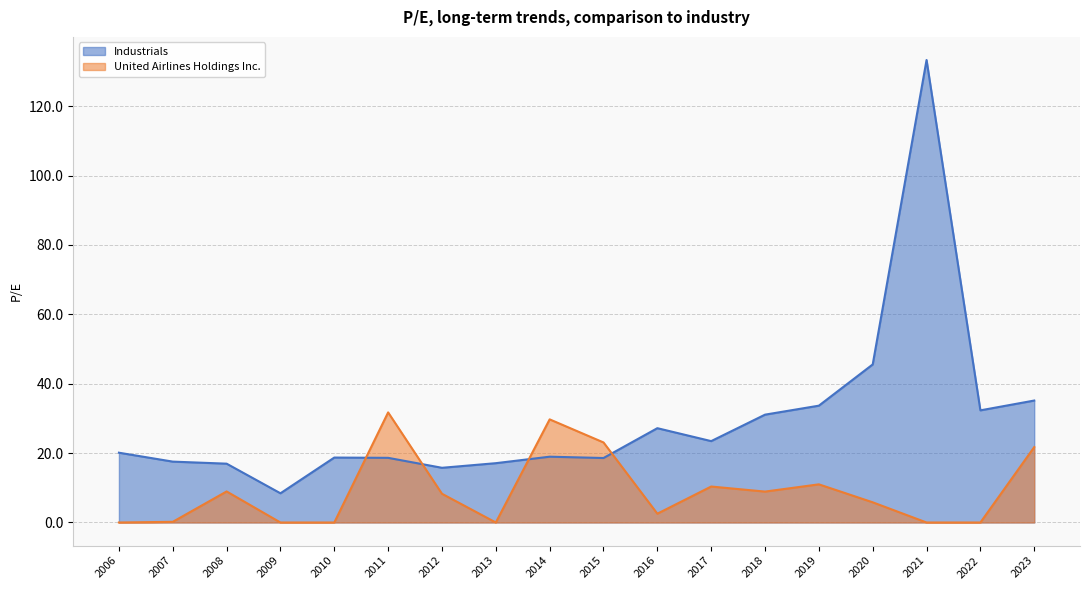

Is it true that Industrials equals 28.4 at 2015?

False